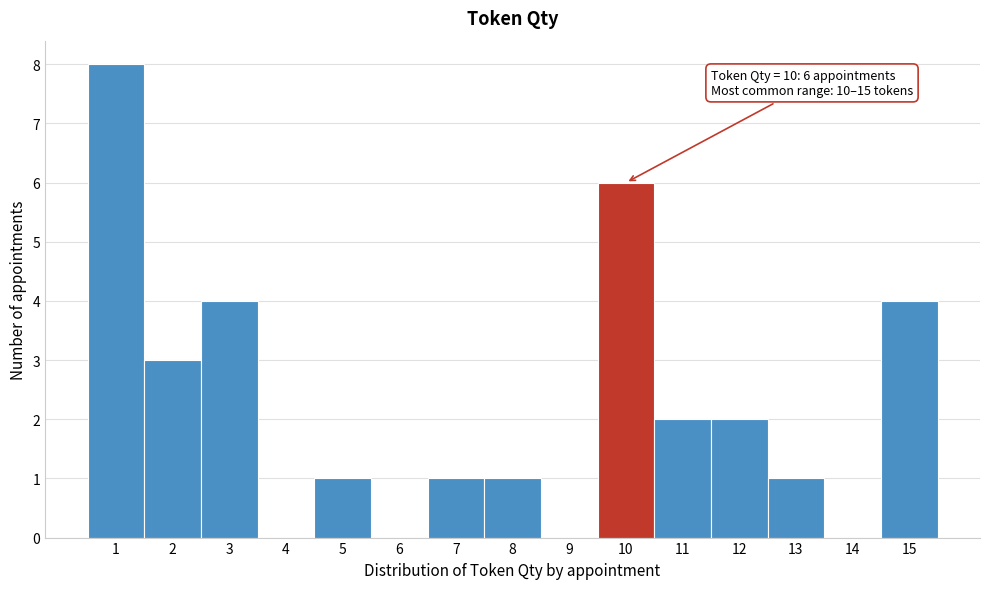

Reading right to left, list all the values displayed in this chart.

15=4	14=0	13=1	12=2	11=2	10=6	9=0	8=1	7=1	6=0	5=1	4=0	3=4	2=3	1=8